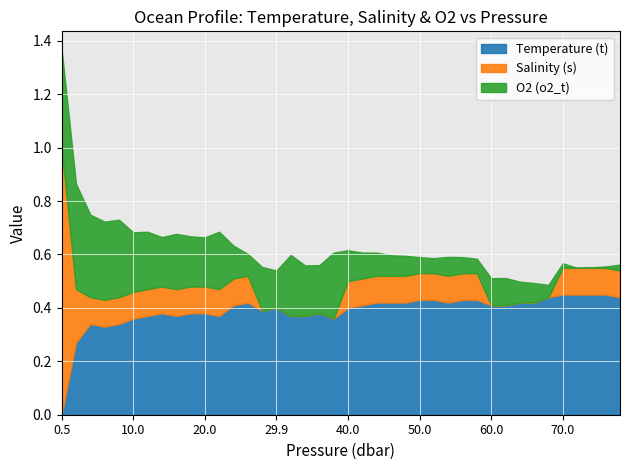

At which label does Temperature (t) reach its minimum?

0.5